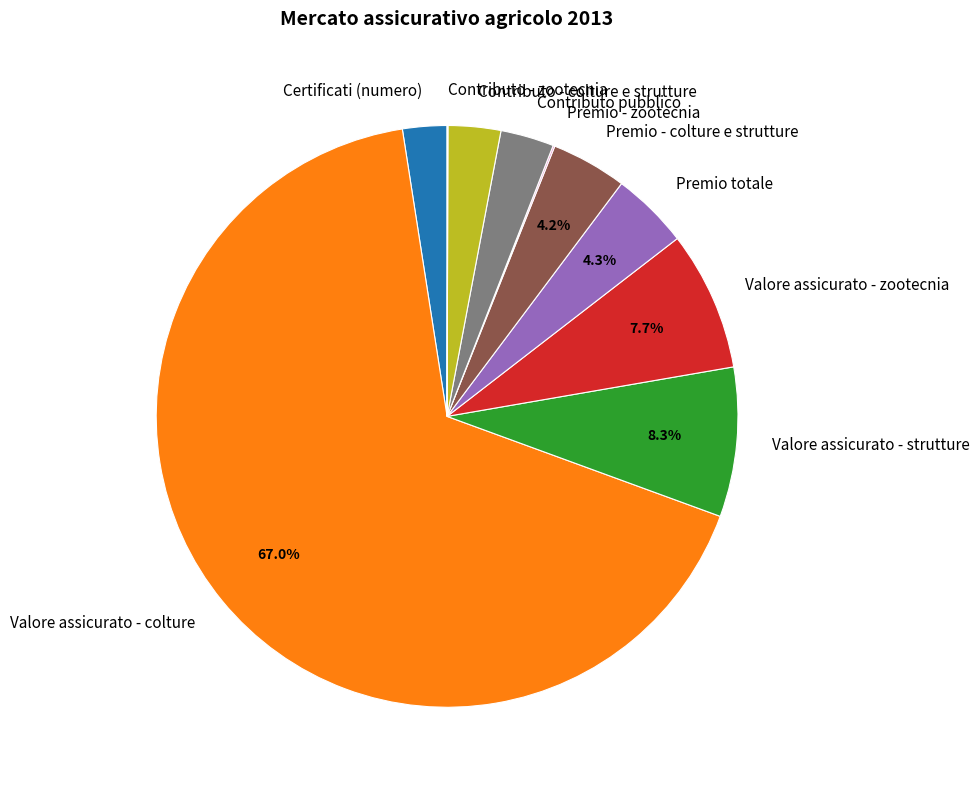

Approximately how many times larger is the value at Premio totale compared to Valore assicurato - zootecnia?

0.6